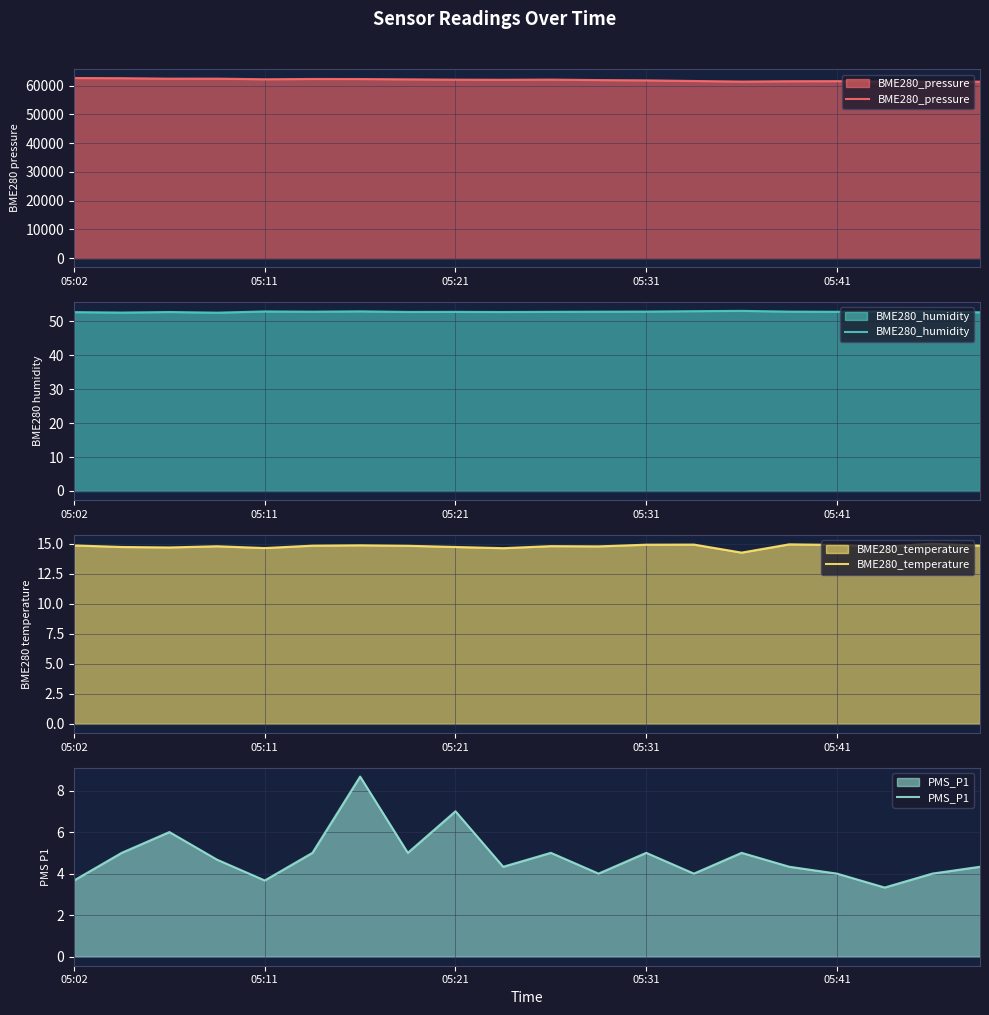

Reading left to right, extract all data points from this chart.

BME280_pressure: 62678.1	62614.0	62452.8	62458.4	62242.8	62346.8	62325.6	62215.5	62104.3	62061.6	62124.6	61960.3	61857.9	61643.7	61438.1	61561.3	61590.0	61451.7	61372.1	61410.8
BME280_humidity: 52.7	52.5	52.7	52.5	52.9	52.8	52.9	52.7	52.8	52.7	52.8	52.8	52.8	53.0	53.0	52.8	52.8	52.9	52.9	52.6
BME280_temperature: 14.9	14.8	14.7	14.8	14.7	14.9	14.9	14.8	14.8	14.7	14.8	14.8	14.9	14.9	14.3	15.0	14.9	14.8	15.0	14.9
PMS_P1: 3.7	5.0	6.0	4.7	3.7	5.0	8.7	5.0	7.0	4.3	5.0	4.0	5.0	4.0	5.0	4.3	4.0	3.3	4.0	4.3